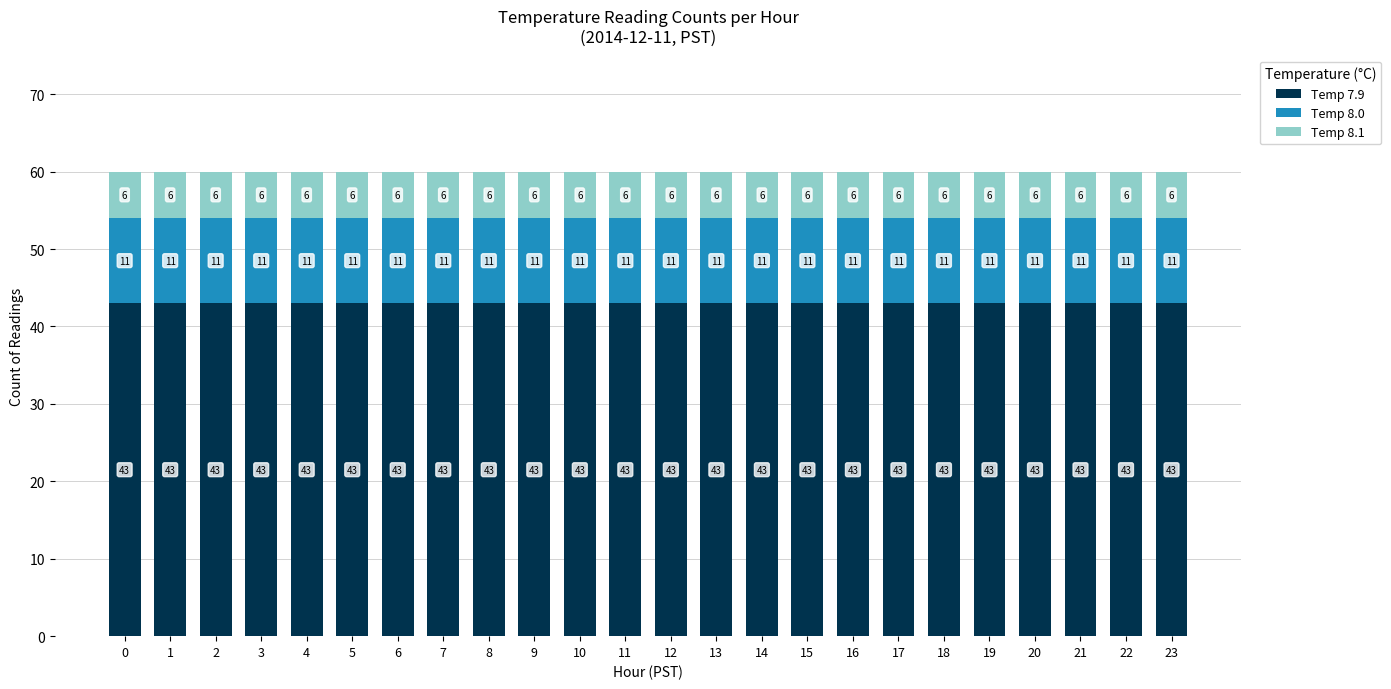

What is the minimum value for Temp 7.9?

43